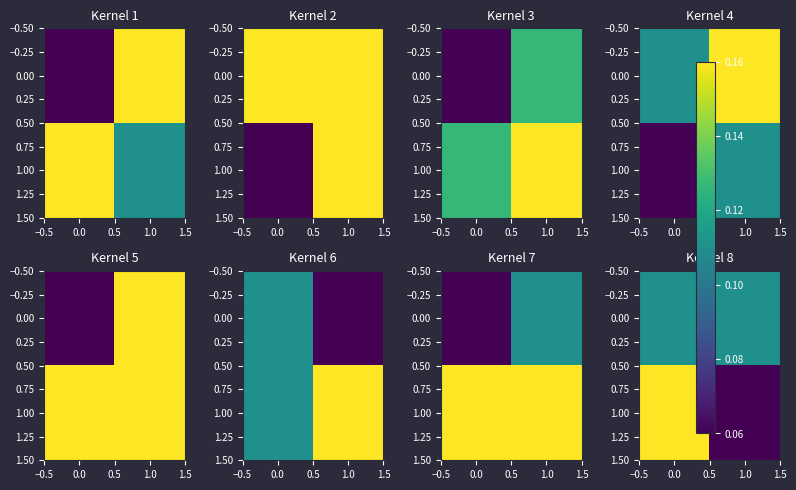

The 0.00 series shows 0.2 at 1.0. True or false?

False